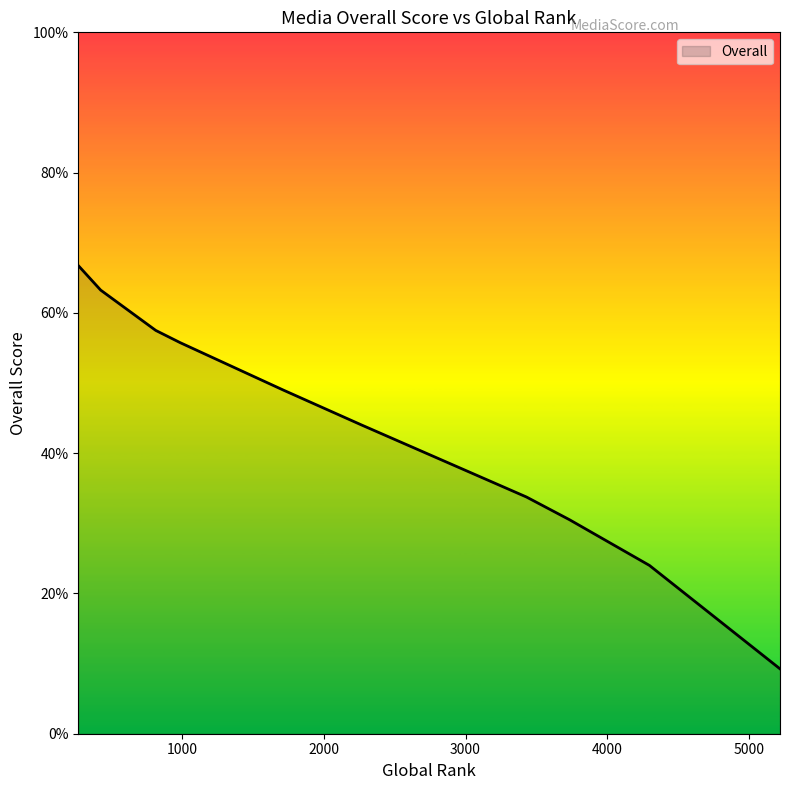

What is the greatest value displayed?

66.8